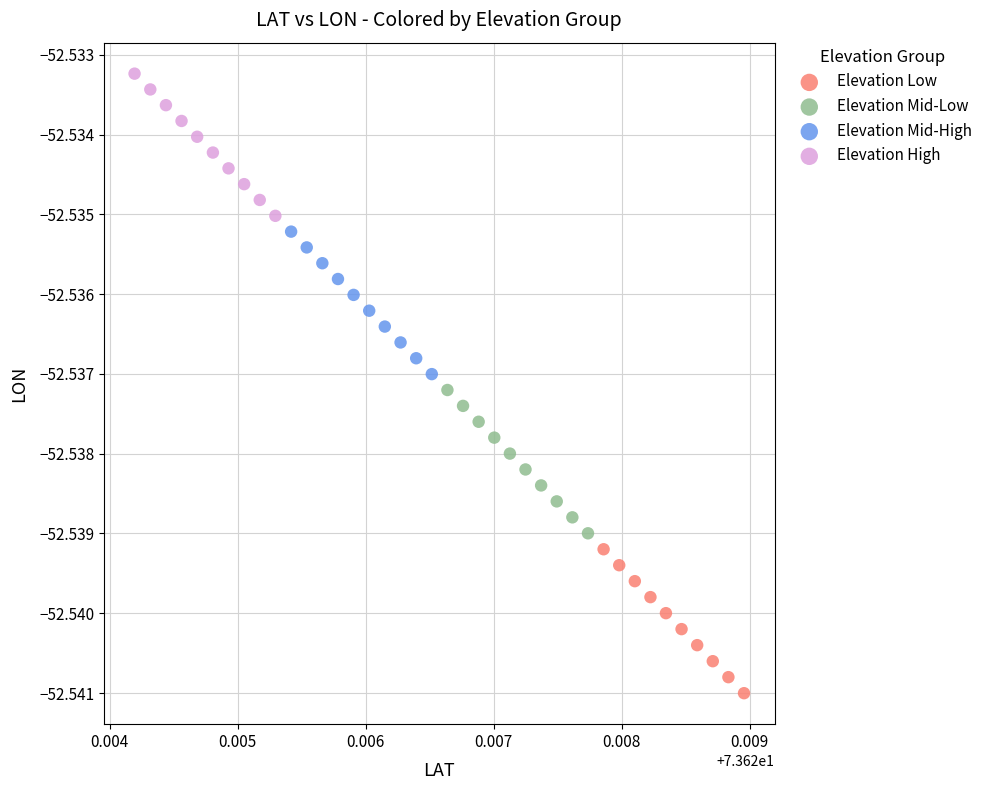

Which series contains the highest Y value?

Elevation High